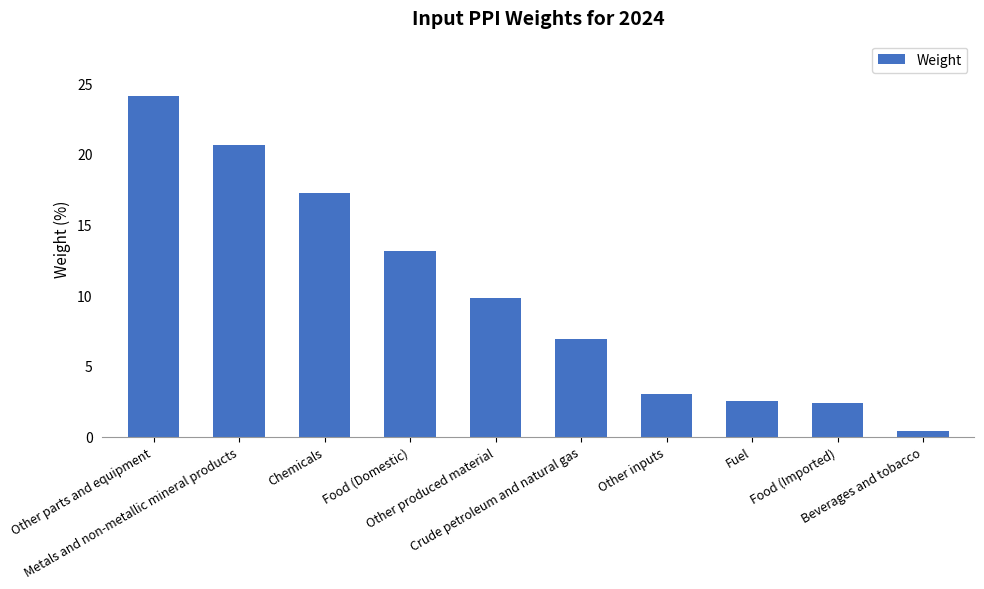

What is the difference between the second highest and second lowest values?

18.2